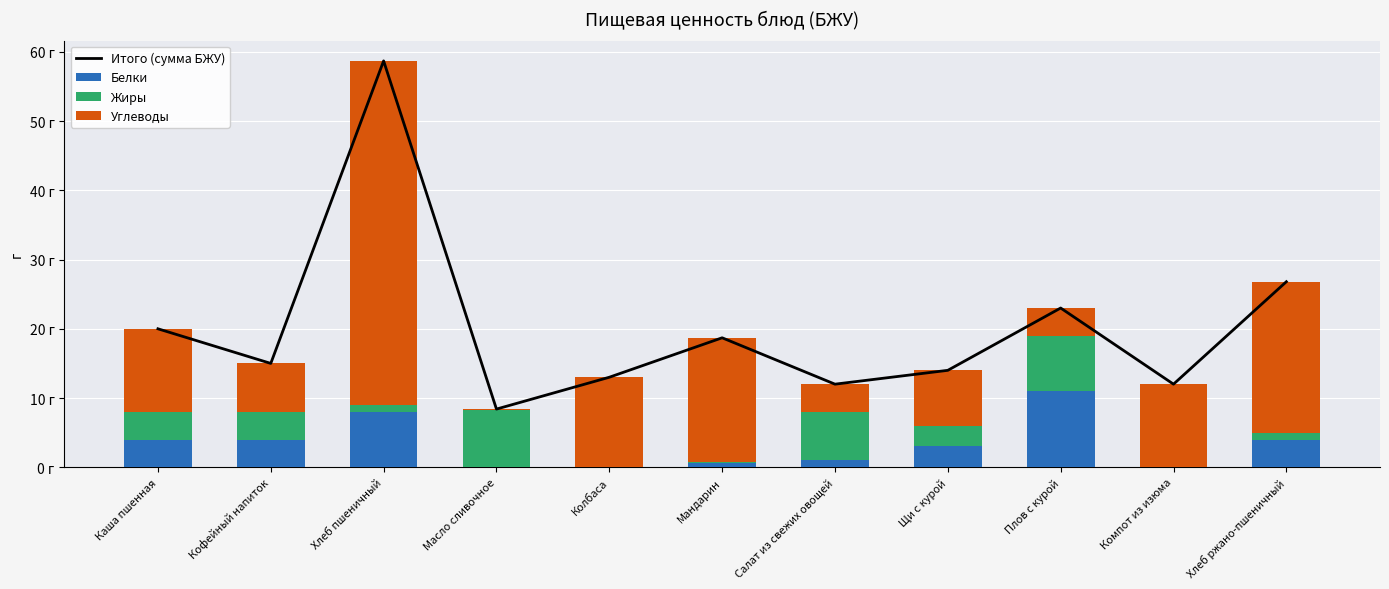

Is it true that Жиры equals 4.0 at Каша пшенная?

True